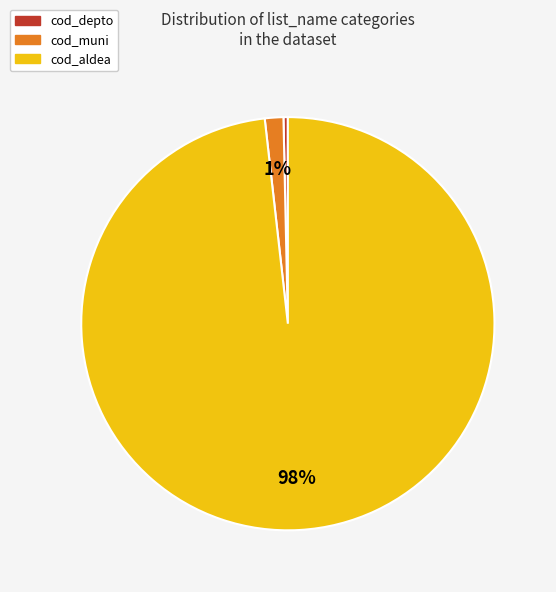

Is there a majority slice in this chart?

Yes